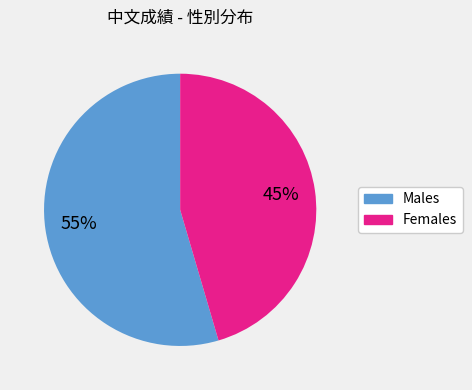

Count the number of slices in the pie.

2